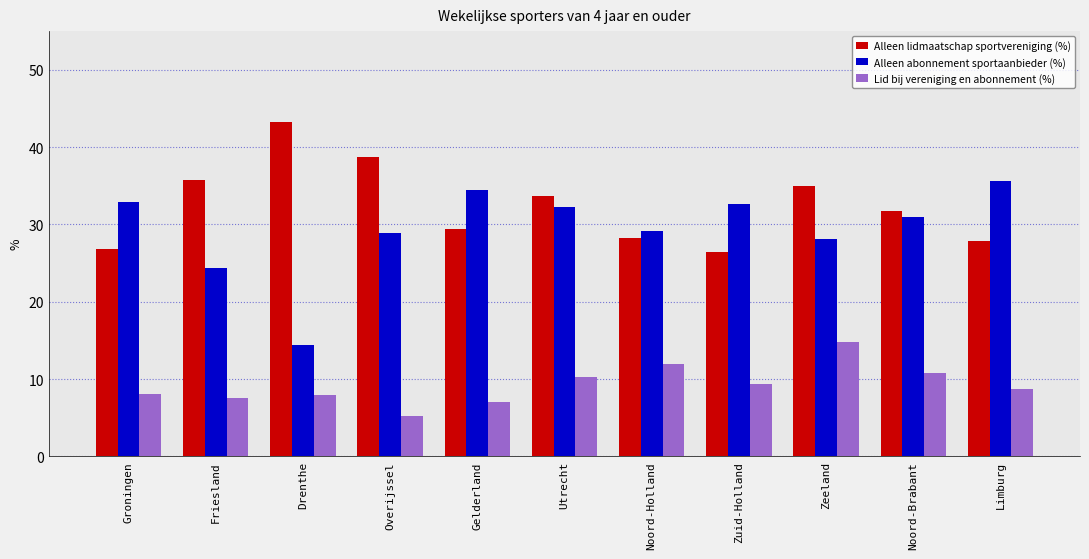

List the series in order of their peak value, highest first.

Alleen lidmaatschap sportvereniging (%), Alleen abonnement sportaanbieder (%), Lid bij vereniging en abonnement (%)